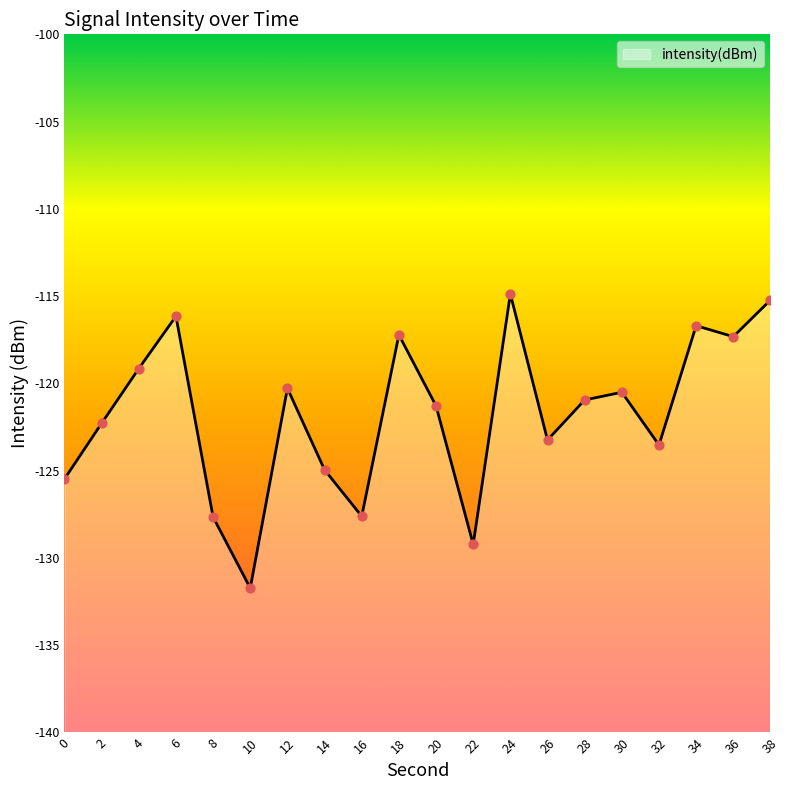

What is the change in value from 0 to 14?

+0.5